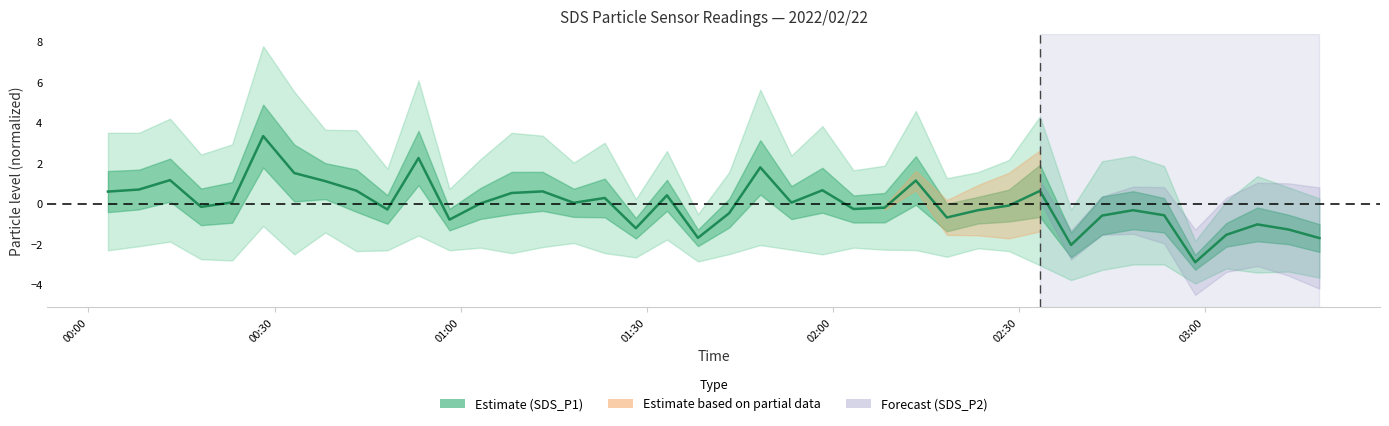

Is this an area chart (filled region under the line)?

No